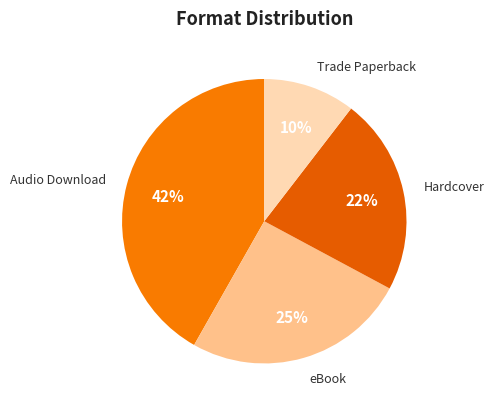

Is it true that Audio Download is 42% of the pie?

True